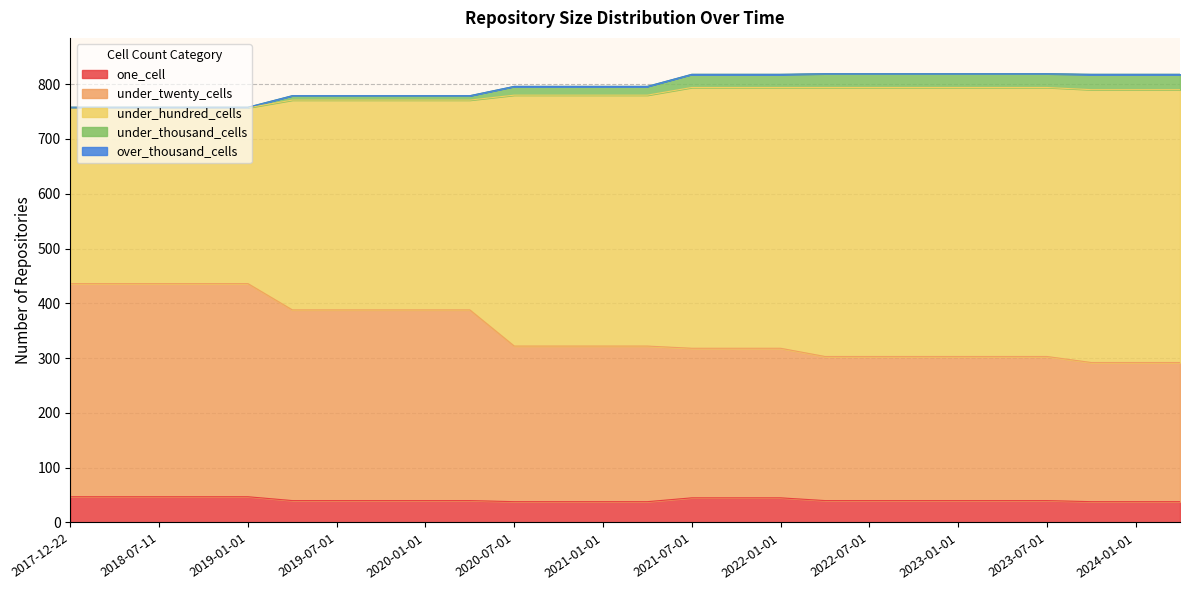

How many data points does each series have?

26